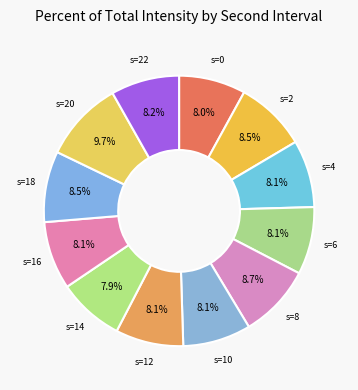

To the nearest percent, what is the difference between the largest and smallest slice percentages?

2%